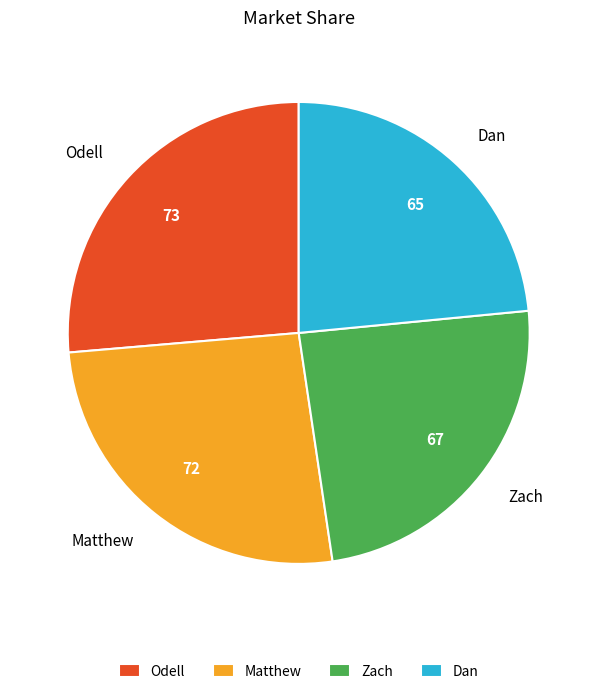

Does Odell account for over 50% of the chart?

No